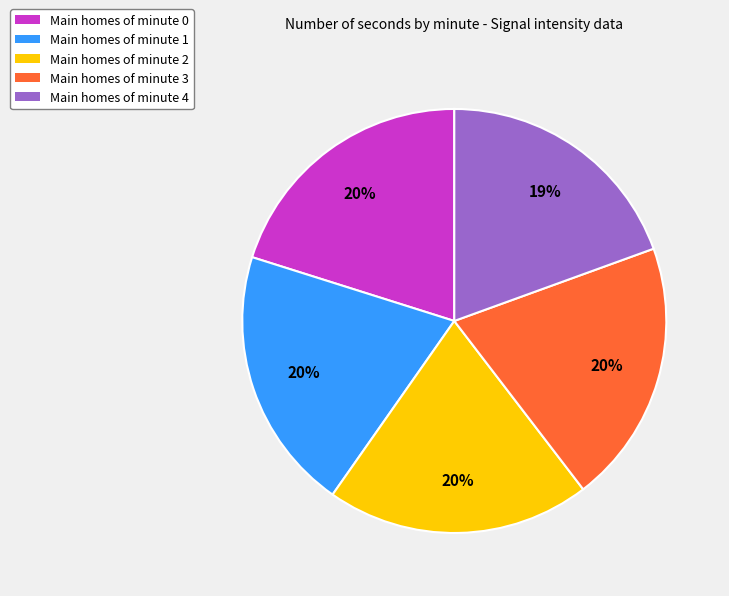

Is there any slice that represents more than half of the pie?

No